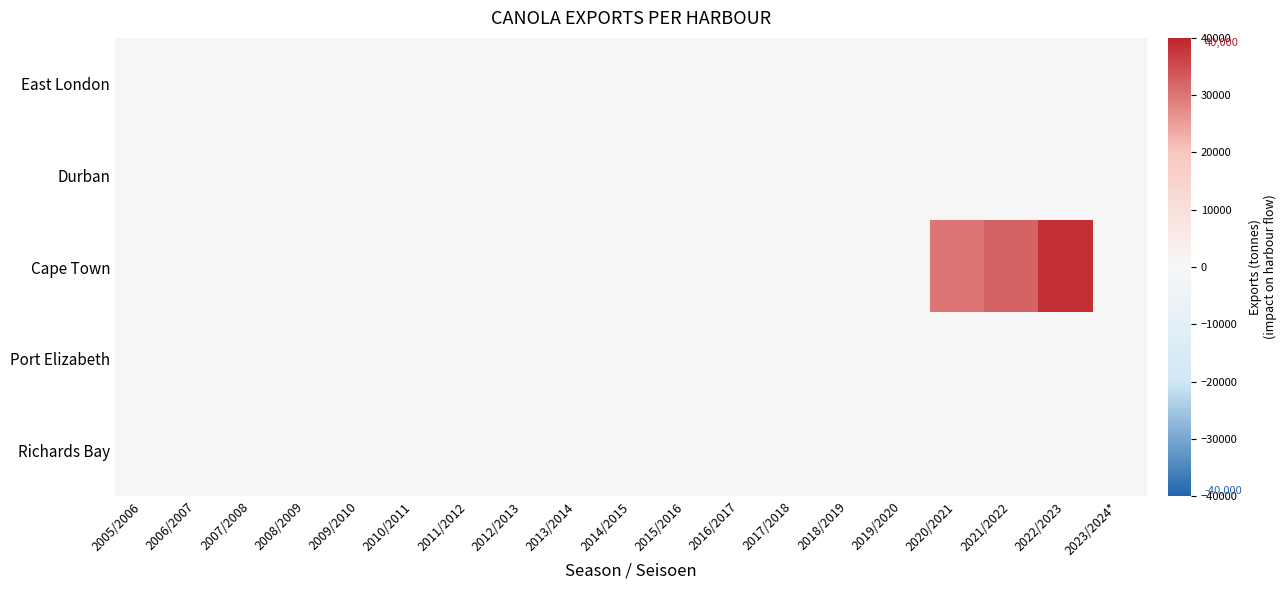

Rank the series by their maximum value, from highest to lowest.

Cape Town, East London, Durban, Port Elizabeth, Richards Bay